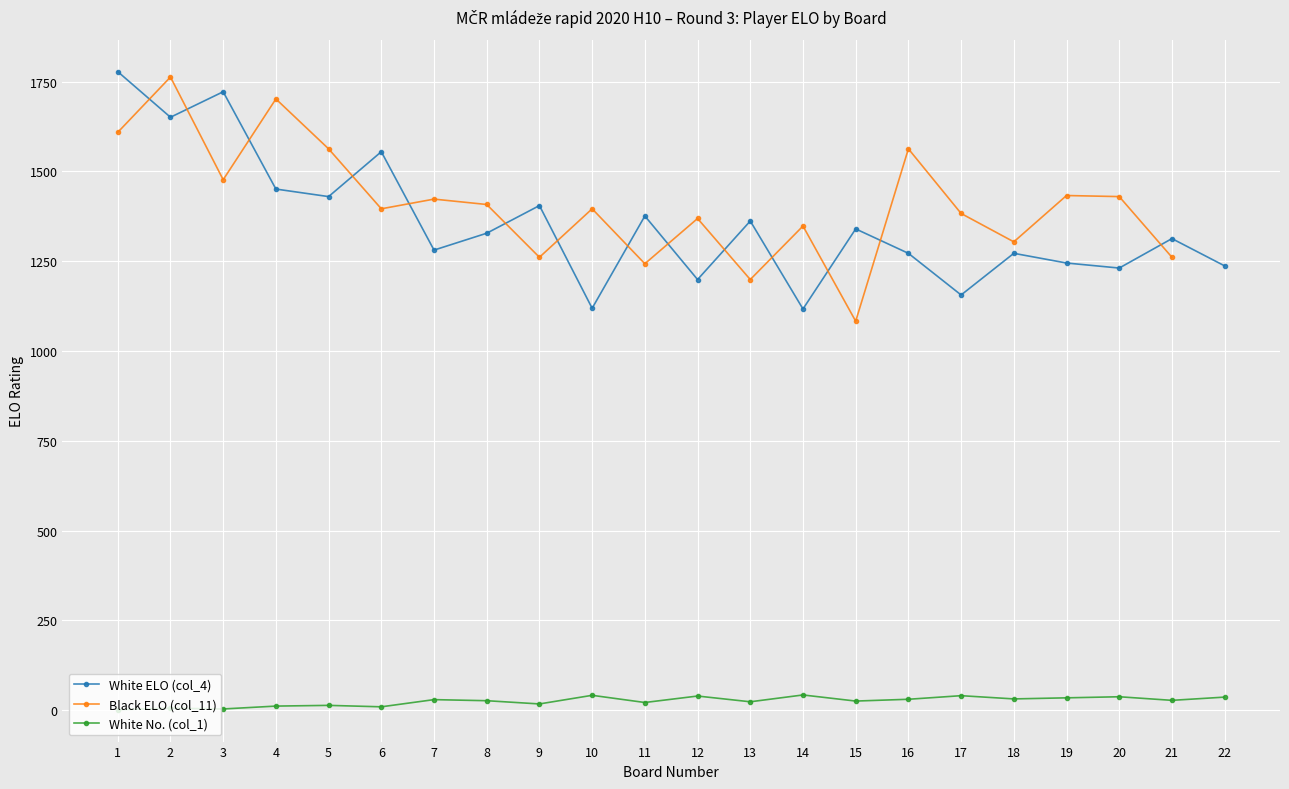

What is the difference between the White No. (col_1) values at 14 and 13?

19.0